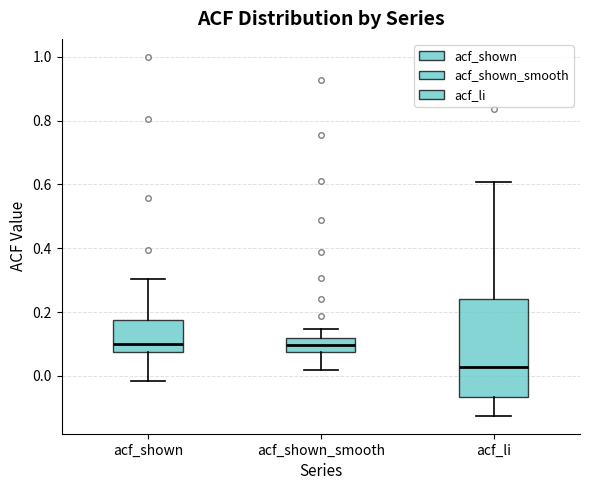

Which box has the lowest median line?

acf_li